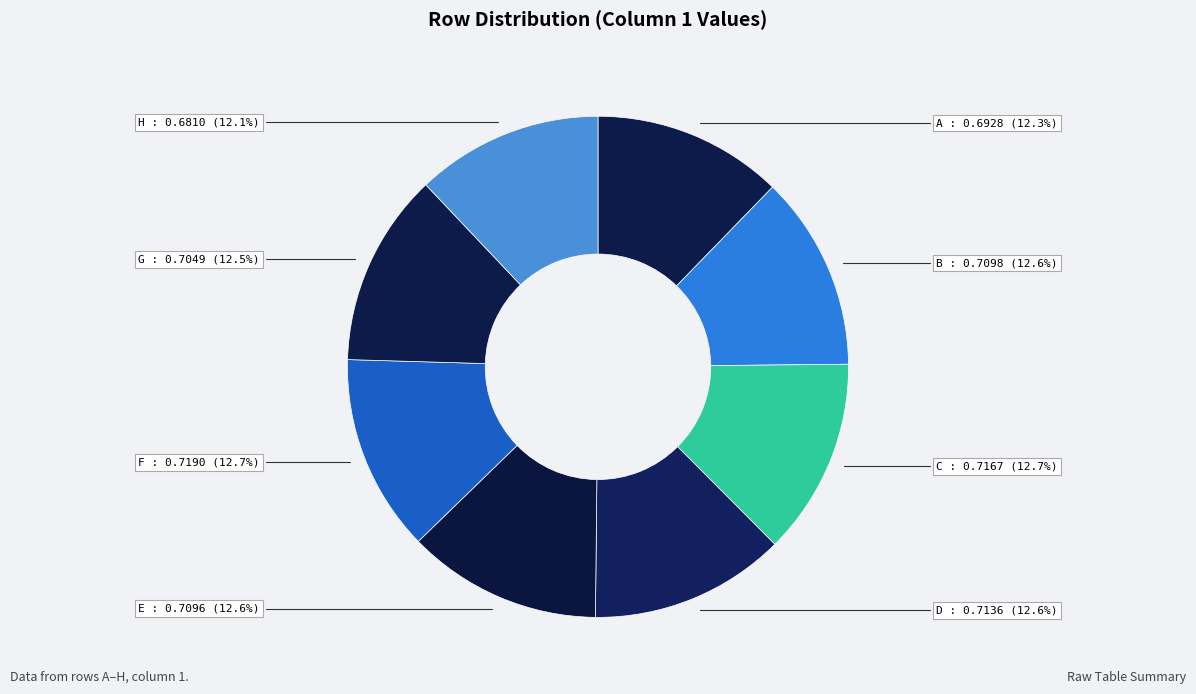

Between H : 0.6810 (12.1%) and C : 0.7167 (12.7%), which is larger?

C : 0.7167 (12.7%)